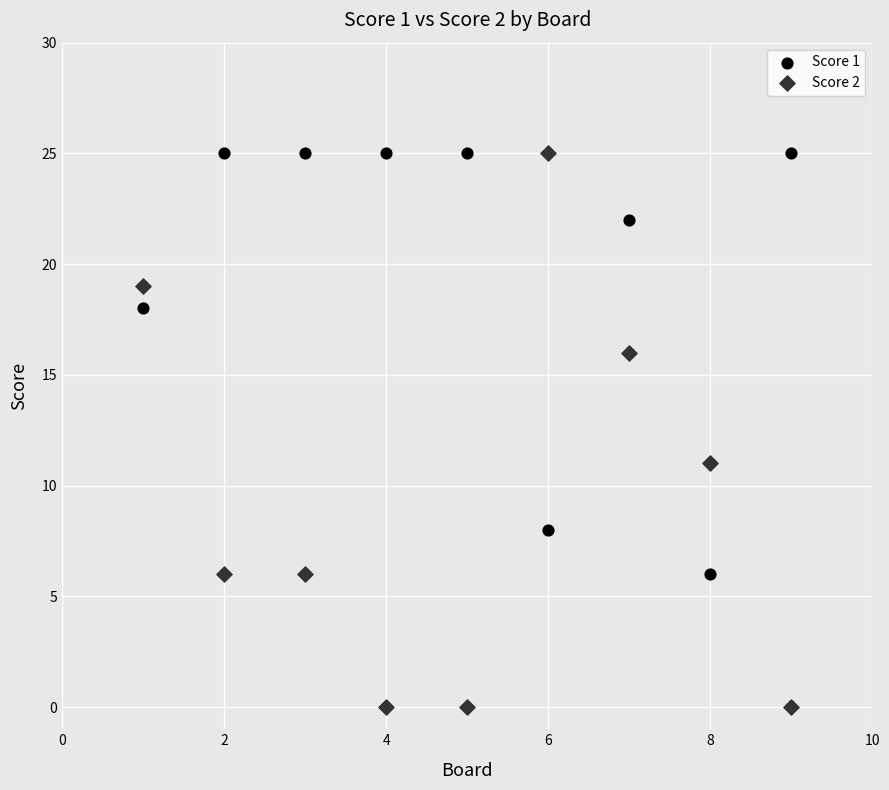

Which series has the widest spread of Y values?

Score 2